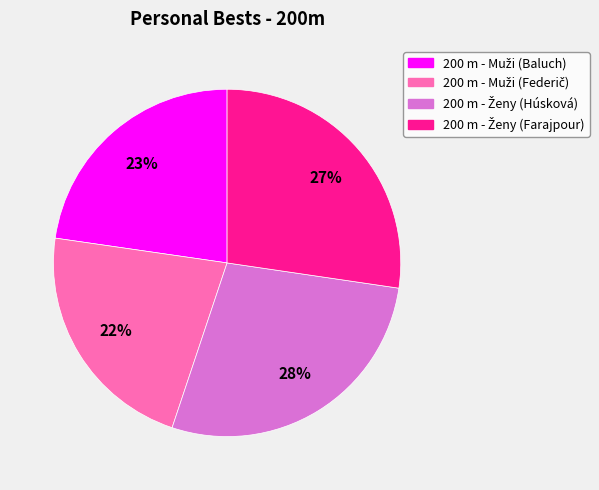

To the nearest percent, what is the average slice percentage?

25%